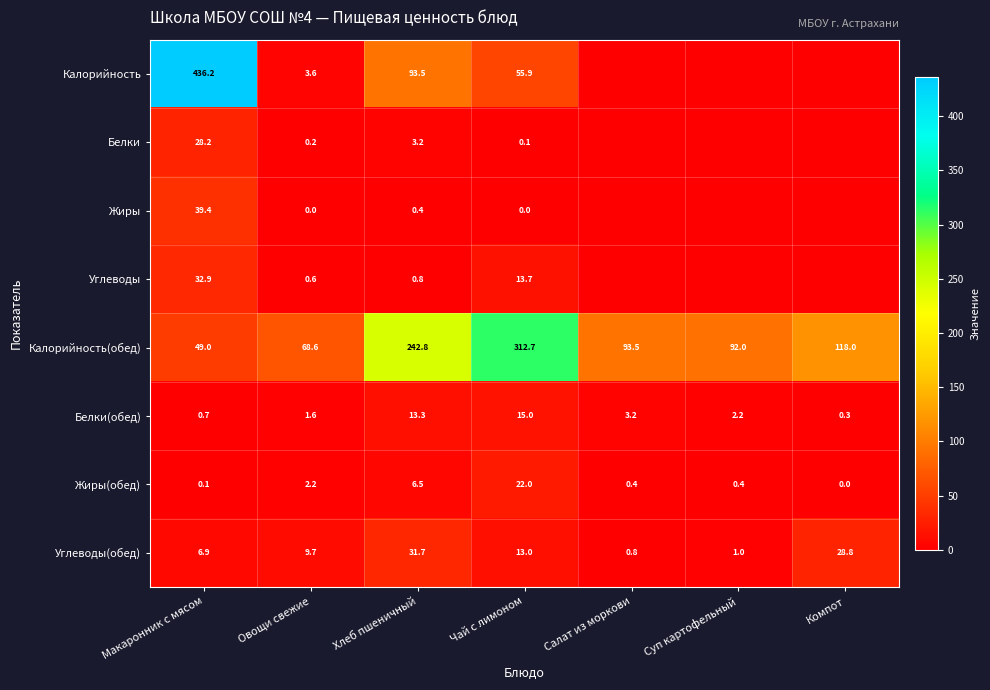

List the labels in order of Калорийность(обед) value, largest first.

Чай с лимоном, Хлеб пшеничный, Компот, Салат из моркови, Суп картофельный, Овощи свежие, Макаронник с мясом